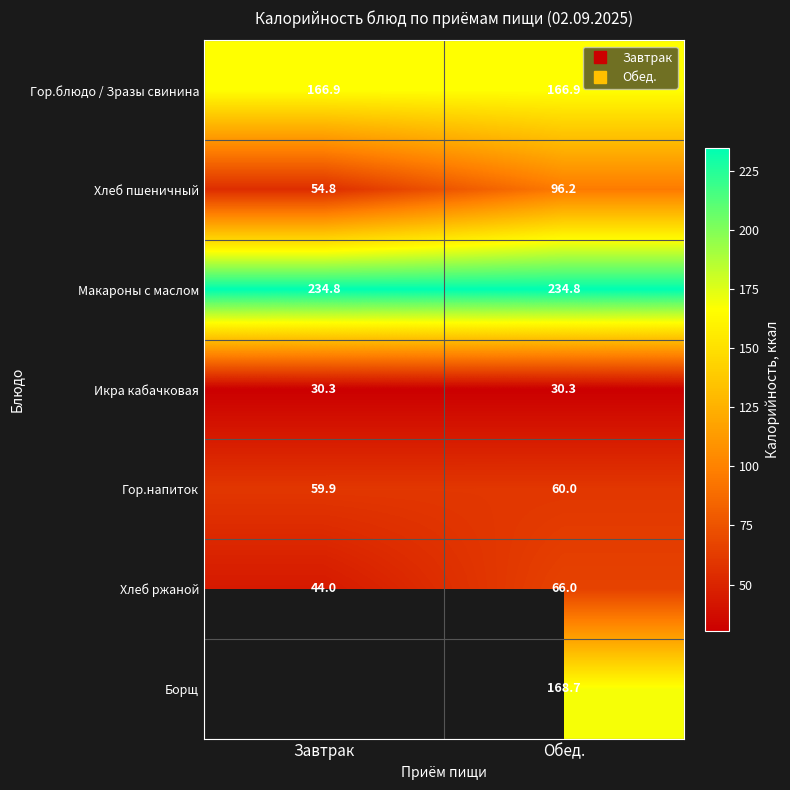

Between Завтрак and Обед., which is larger?

Завтрак